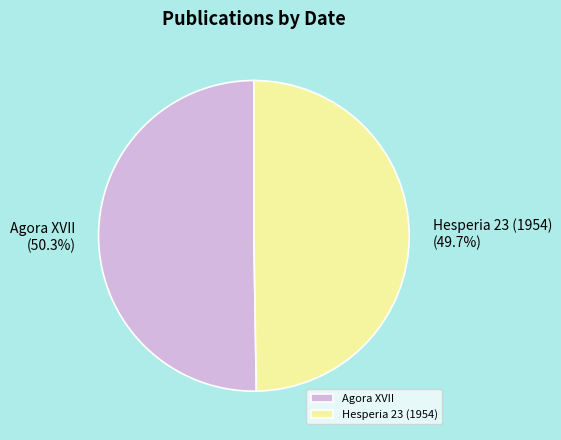

What is the majority slice?

Agora XVII